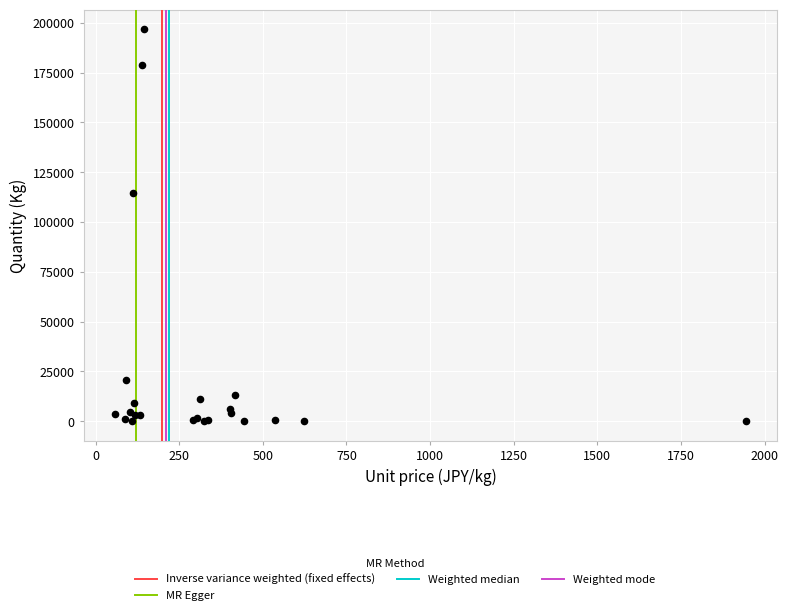

What Y value in the scatter plot is closest to 98442?

114687